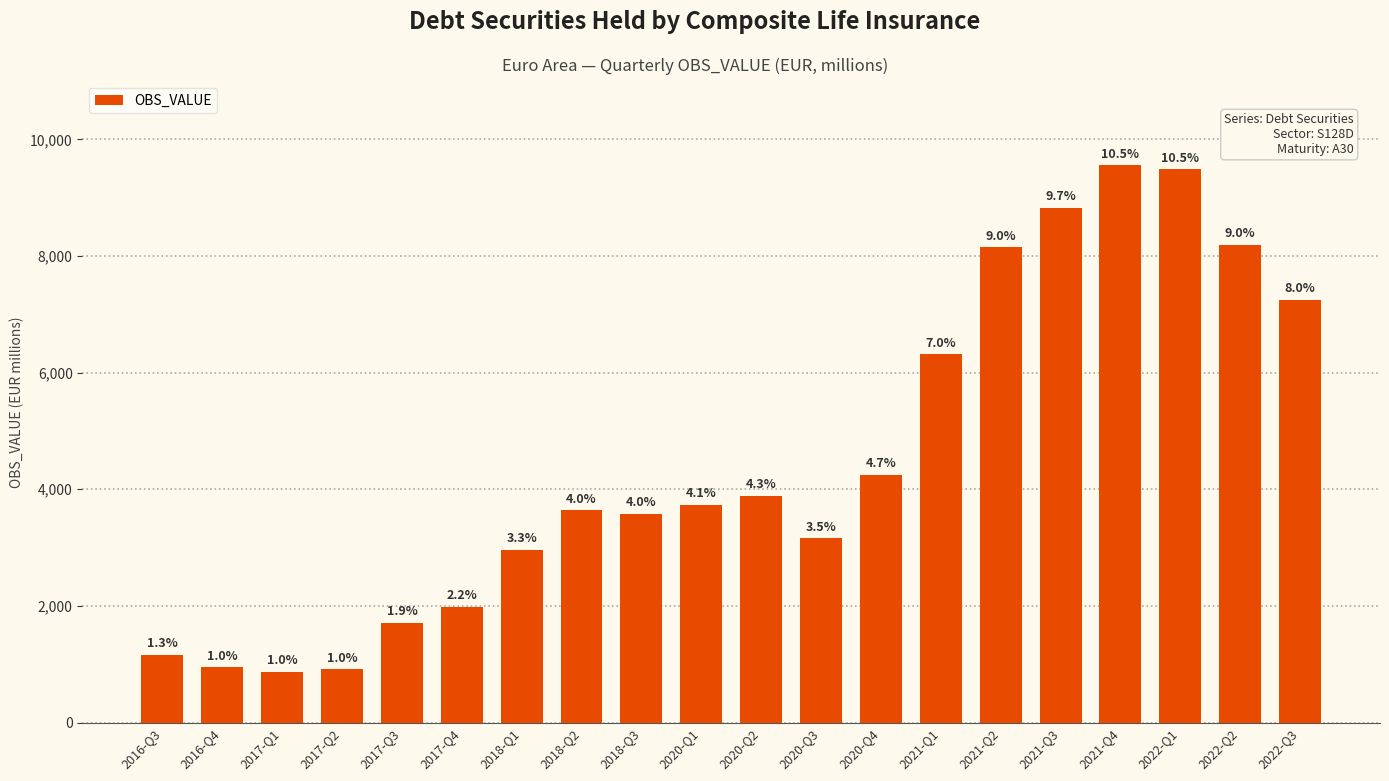

What is the value of the 7th bar from the left?

2958.0